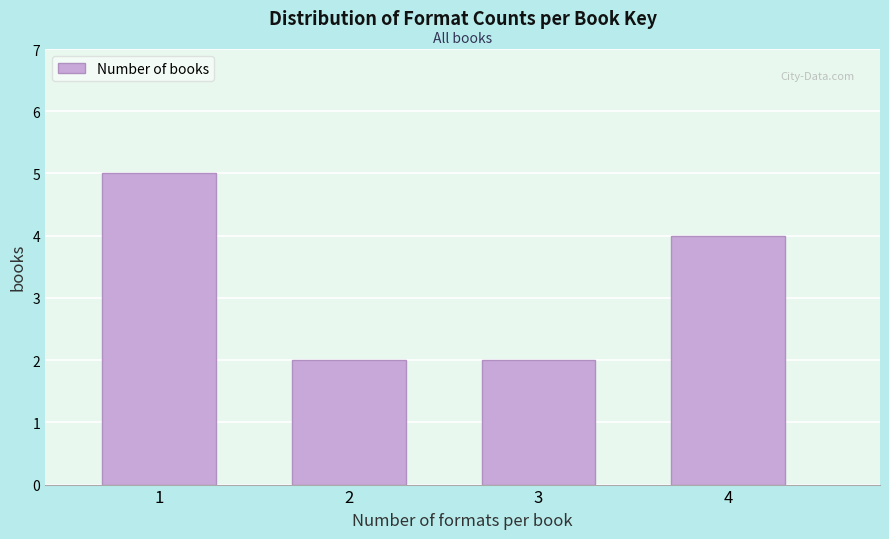

Reading right to left, list all the values displayed in this chart.

4	2	2	5